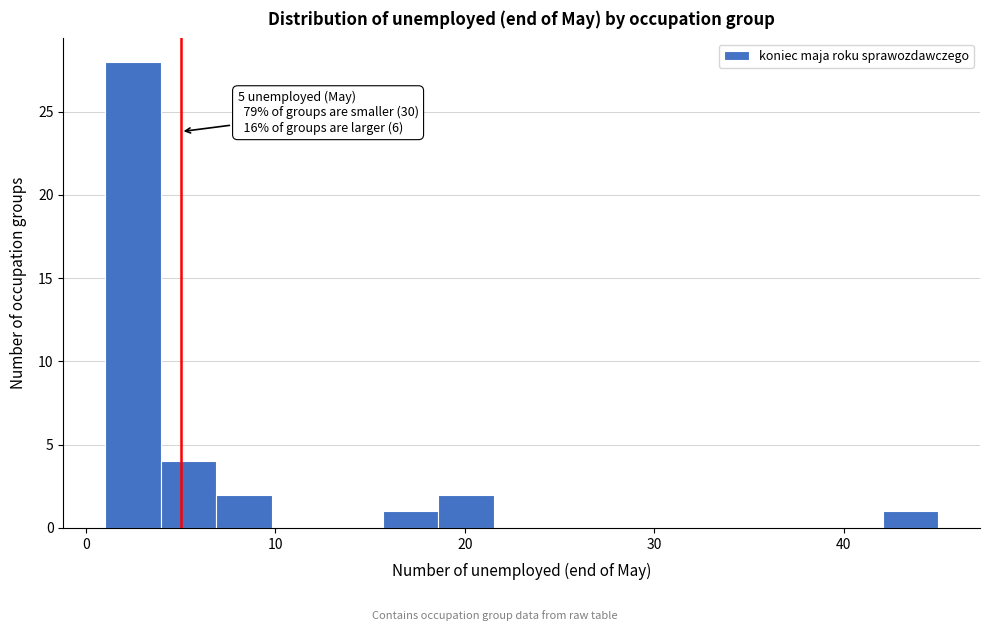

Read against the x-axis, roughly where is the centre of the tallest bar?

2